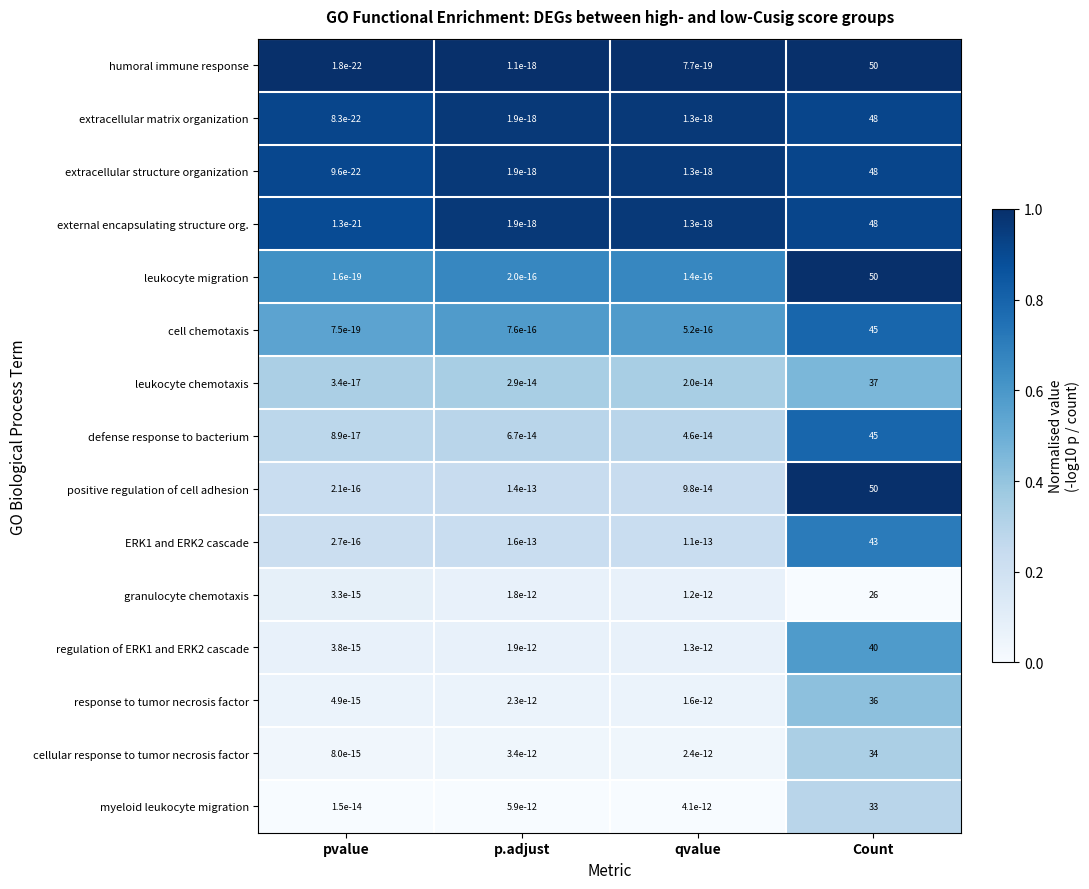

Is the value of cellular response to tumor necrosis factor at p.adjust greater than the value of leukocyte chemotaxis at Count?

No